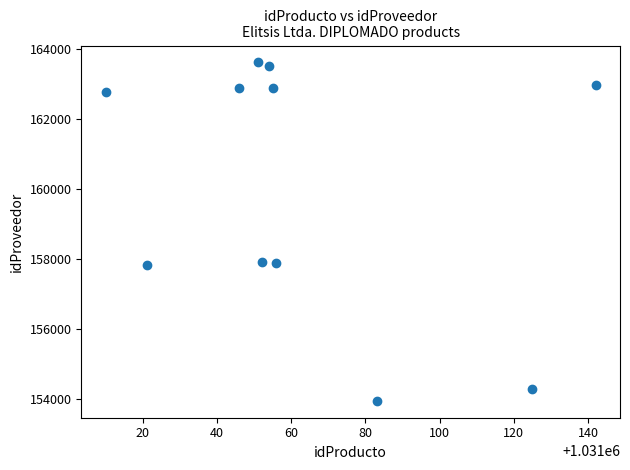

What is the range of X values (max minus min)?

132